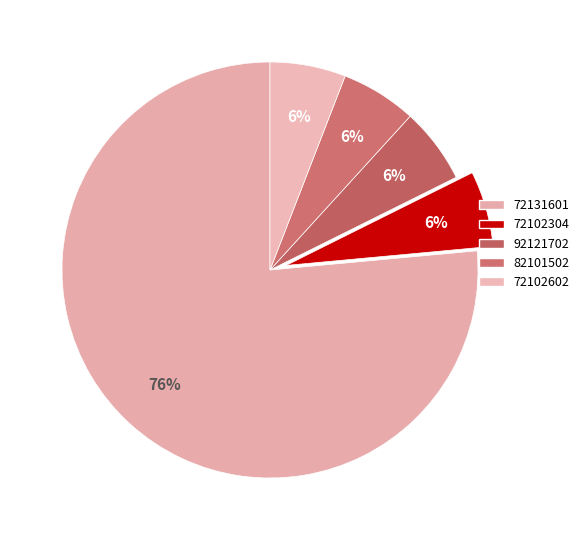

What percentage is NOT represented by 72102304?

94.1%